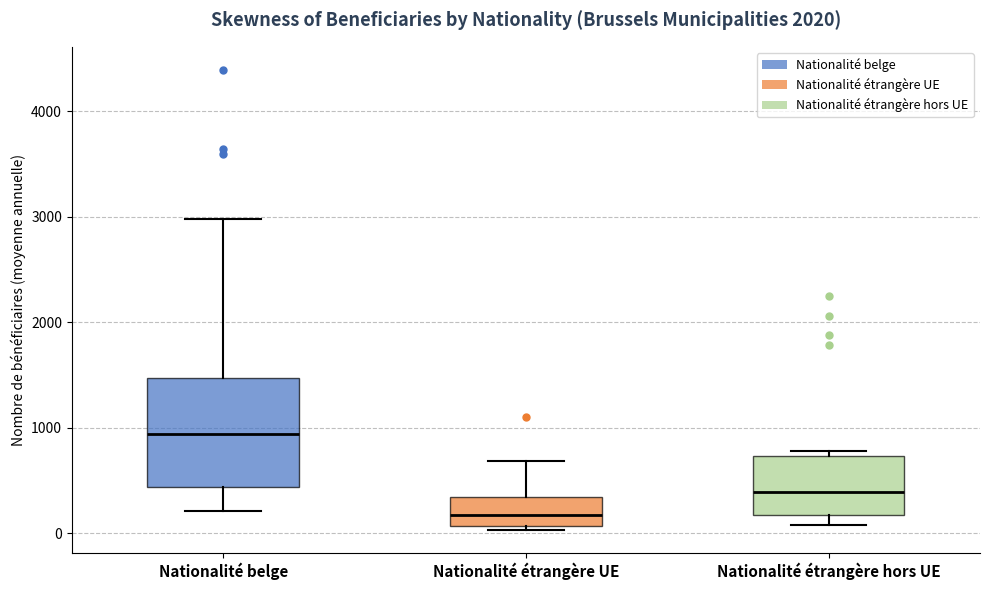

Which box is the tallest, from its lower edge to its upper edge?

Nationalité belge